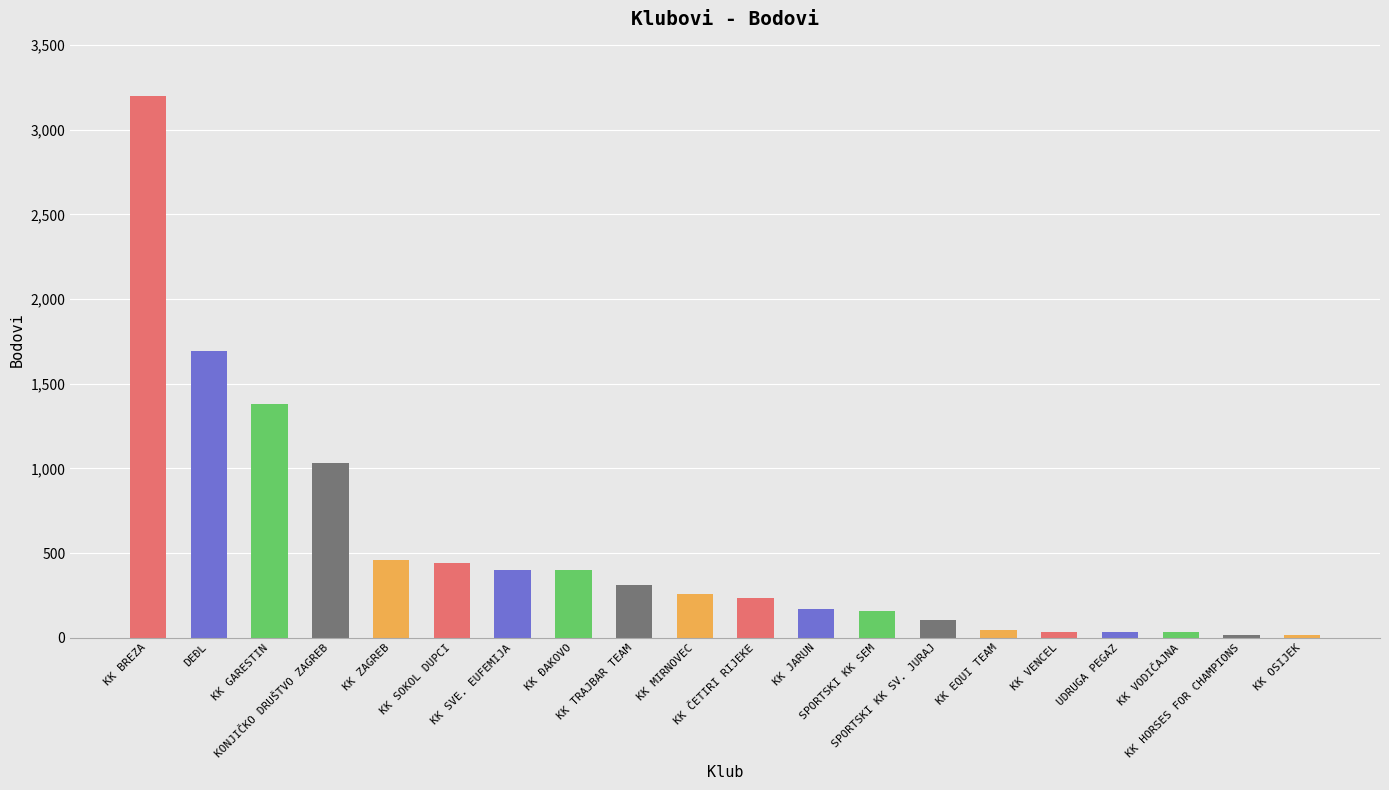

What is the value of the 10th bar from the left?

260.9